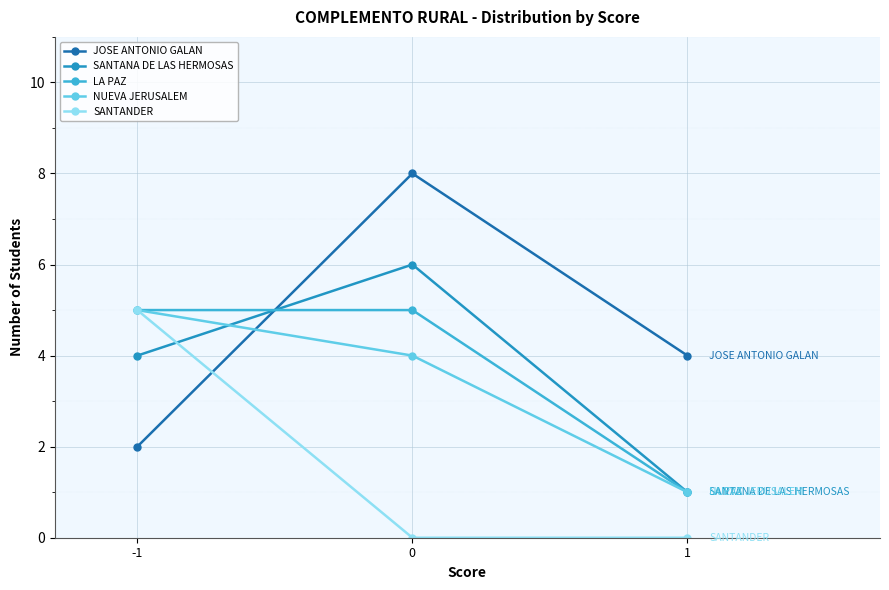

Is the value of SANTANDER at -1 greater than the value of LA PAZ at 1?

Yes